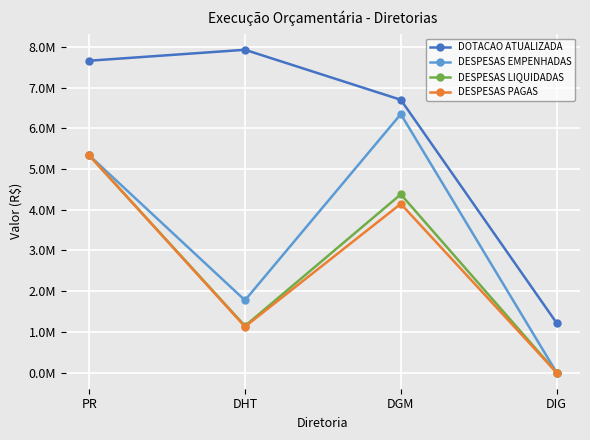

Where is the first local minimum for DESPESAS EMPENHADAS?

DHT